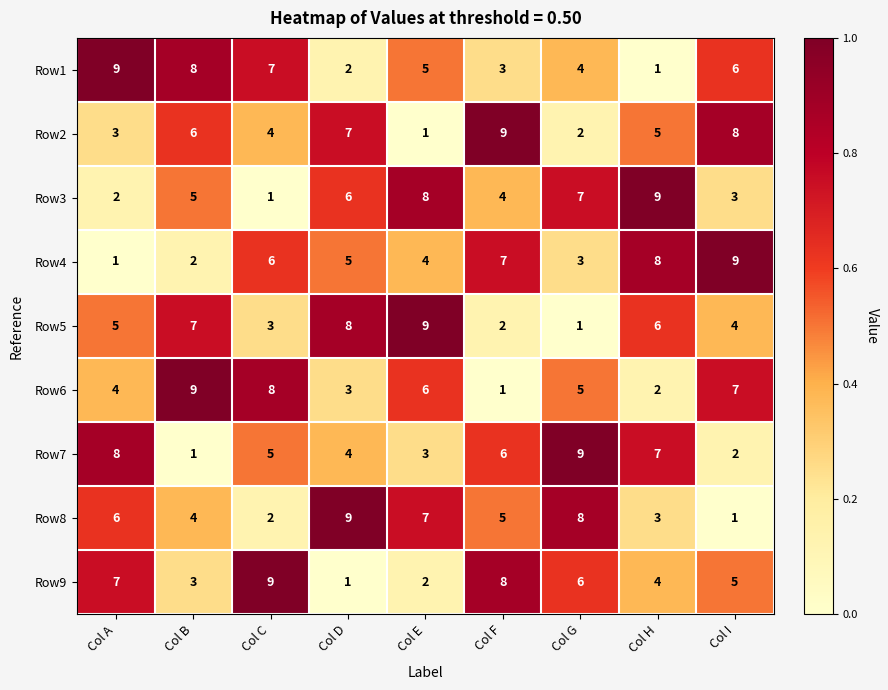

What is the spread (max minus min) of values at Col E?

8